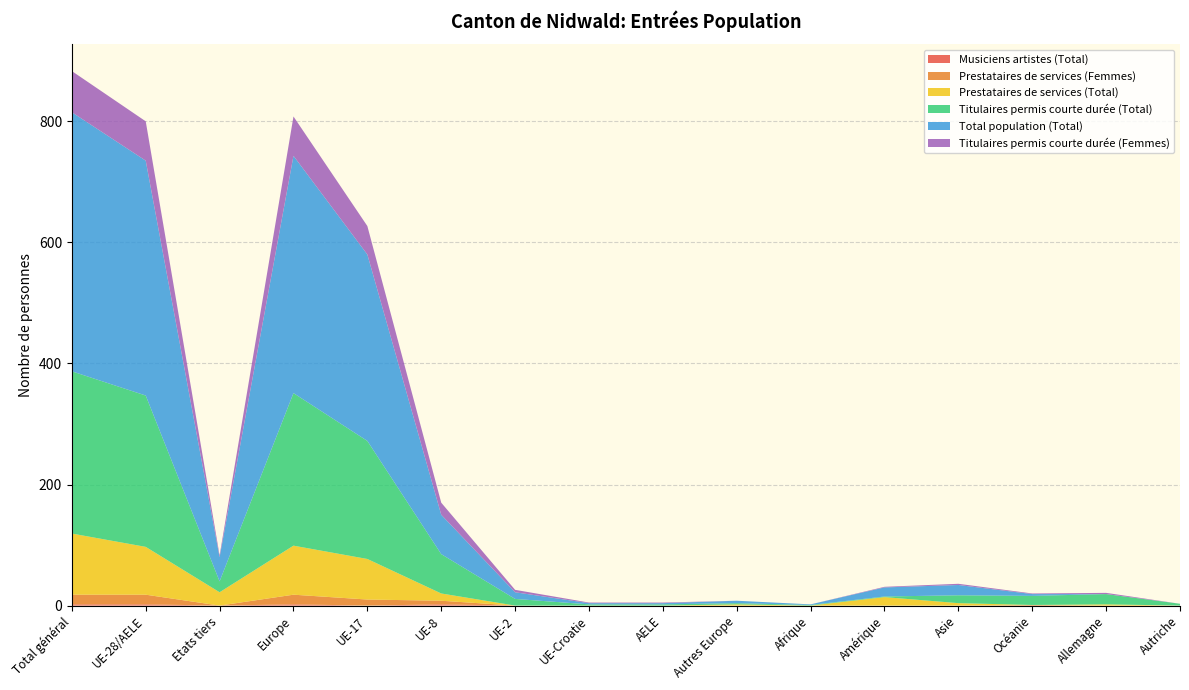

Reading right to left, extract all data points from this chart.

Titulaires permis courte durée (Total): Autriche=3	Allemagne=17	Océanie=15	Asie=13	Amérique=1	Afrique=1	Autres Europe=2	AELE=2	UE-Croatie=2	UE-2=11	UE-8=65	UE-17=195	Europe=252	Etats tiers=18	UE-28/AELE=250	Total général=268
Prestataires de services (Total): Autriche=0	Allemagne=2	Océanie=0	Asie=4	Amérique=14	Afrique=0	Autres Europe=2	AELE=0	UE-Croatie=0	UE-2=0	UE-8=12	UE-17=67	Europe=81	Etats tiers=22	UE-28/AELE=79	Total général=101
Titulaires permis courte durée (Femmes): Autriche=0	Allemagne=2	Océanie=1	Asie=2	Amérique=1	Afrique=0	Autres Europe=0	AELE=1	UE-Croatie=1	UE-2=4	UE-8=20	UE-17=47	Europe=65	Etats tiers=3	UE-28/AELE=65	Total général=68
Prestataires de services (Femmes): Autriche=0	Allemagne=0	Océanie=1	Asie=0	Amérique=0	Afrique=0	Autres Europe=0	AELE=0	UE-Croatie=0	UE-2=0	UE-8=6	UE-17=10	Europe=16	Etats tiers=0	UE-28/AELE=16	Total général=16
Total population (Total): Autriche=0	Allemagne=0	Océanie=3	Asie=17	Amérique=15	Afrique=1	Autres Europe=4	AELE=2	UE-Croatie=2	UE-2=11	UE-8=65	UE-17=308	Europe=392	Etats tiers=40	UE-28/AELE=388	Total général=428
Musiciens artistes (Total): Autriche=0	Allemagne=0	Océanie=0	Asie=0	Amérique=0	Afrique=0	Autres Europe=0	AELE=0	UE-Croatie=0	UE-2=0	UE-8=2	UE-17=0	Europe=2	Etats tiers=0	UE-28/AELE=2	Total général=2